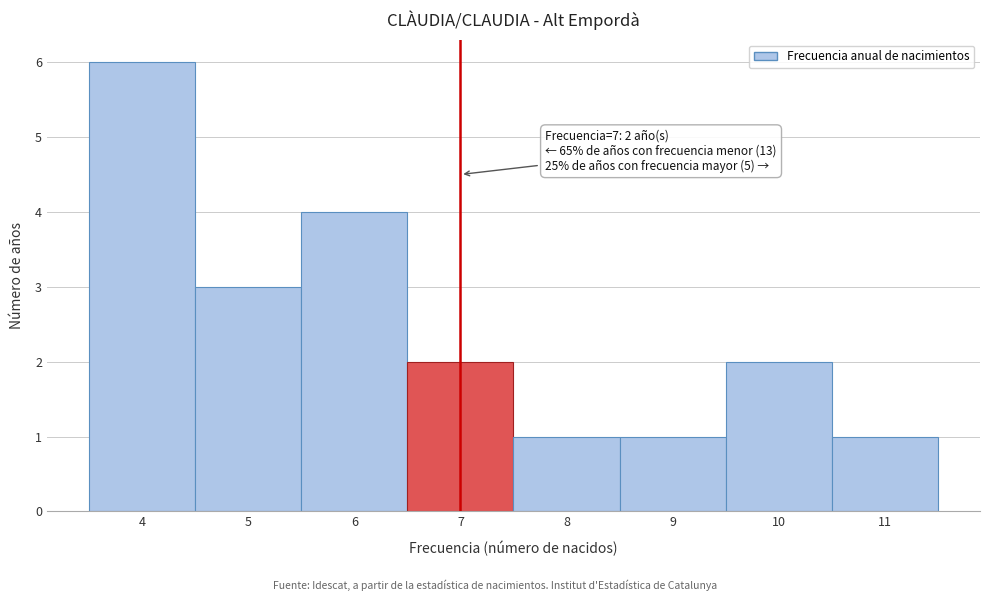

Over which range of the x-axis is the bar tallest?

3.5 to 4.5